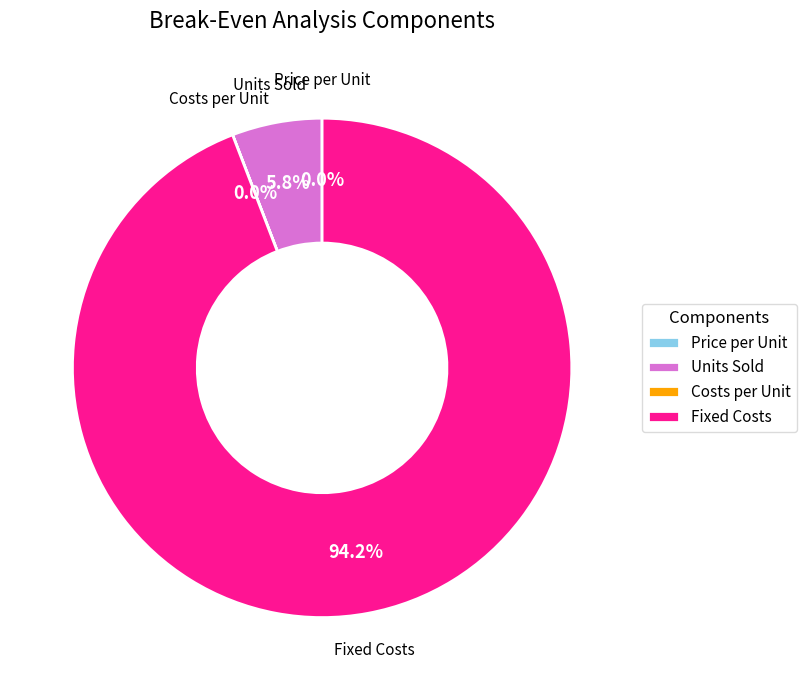

Which category has the biggest portion of the pie?

Fixed Costs